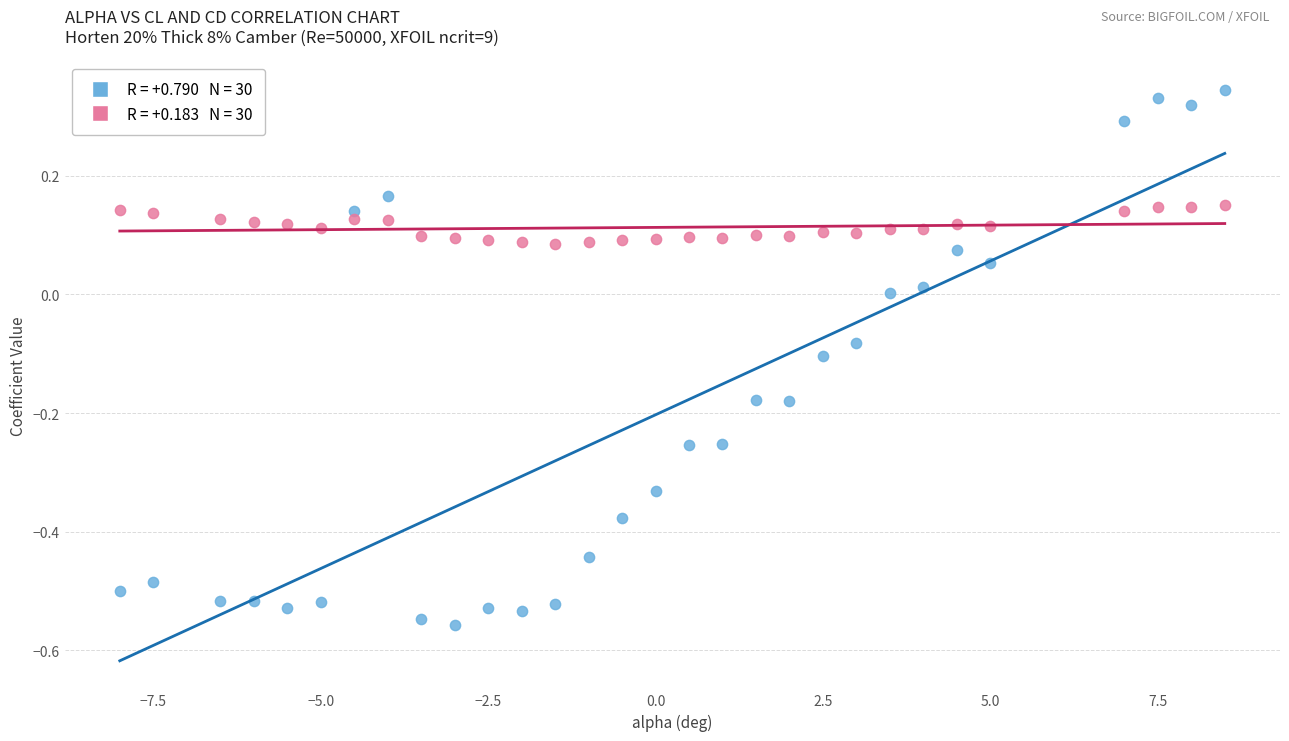

Which series contains the highest Y value?

Cl (Lift Coefficient)